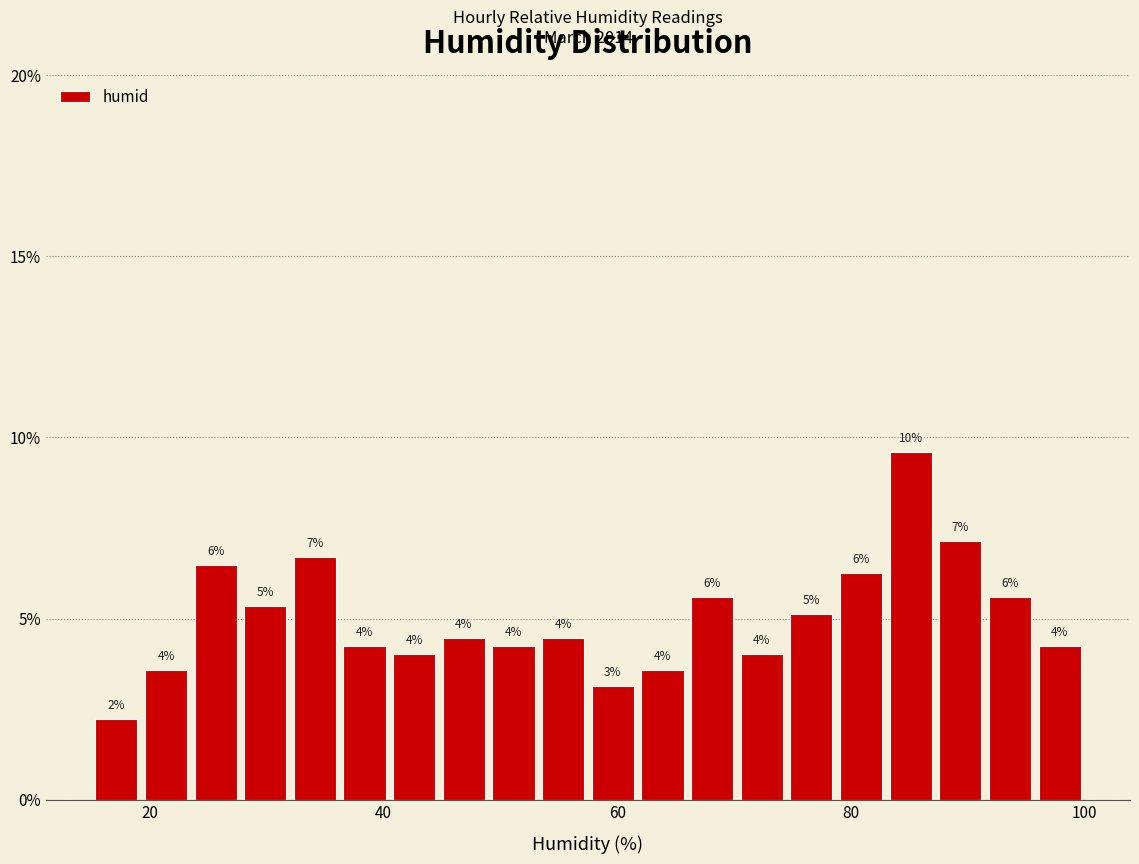

Read against the x-axis, roughly where is the centre of the tallest bar?

86